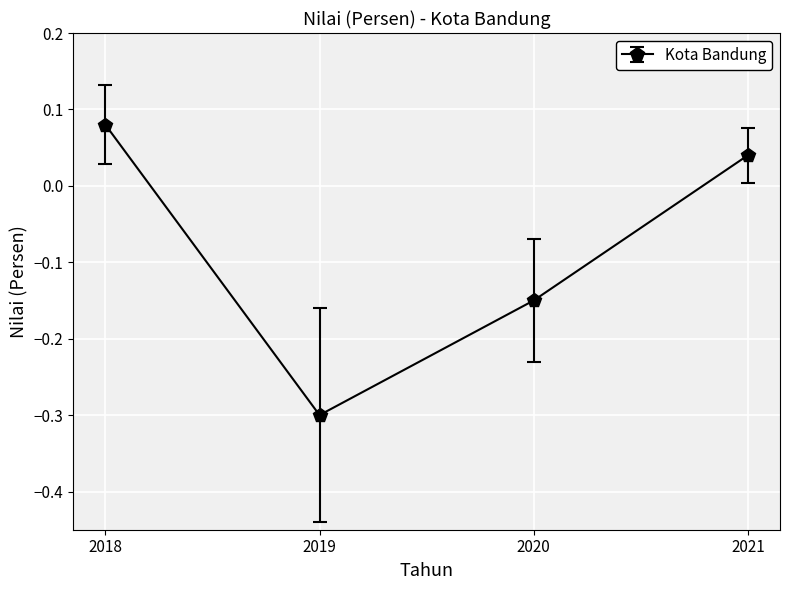

List the labels in order of value, largest first.

2018, 2021, 2020, 2019